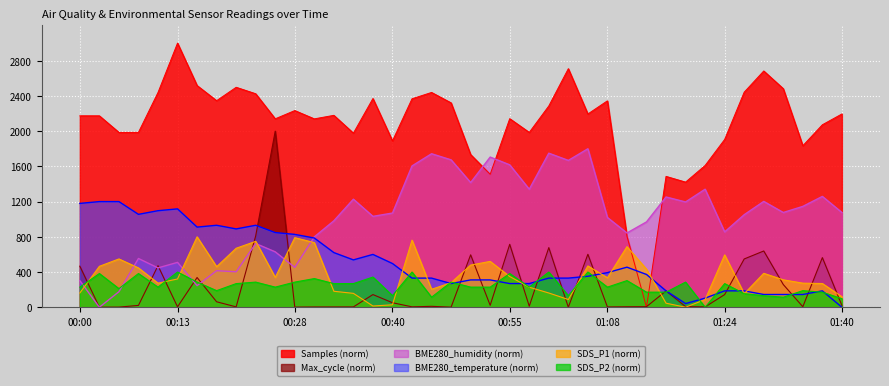

Reading left to right, extract all data points from this chart.

SDS_P1: 00:00=162.0	00:03=464.9	00:05=548.7	00:08=446.8	00:10=273.6	00:13=321.1	00:15=800.0	00:18=460.7	00:20=670.2	00:23=748.3	00:25=339.3	00:28=790.2	00:30=734.4	00:32=181.5	00:35=157.8	00:37=14.0	00:40=27.9	00:42=762.3	00:45=203.8	00:47=279.2	00:50=478.9	00:52=520.8	00:55=349.0	00:57=227.6	01:00=162.0	01:02=88.0	01:04=469.1	01:08=335.1	01:10=688.3	01:13=432.8	01:16=46.1	01:19=0.0	01:22=88.0	01:24=594.8	01:27=153.6	01:30=385.3	01:32=311.3	01:35=273.6	01:38=269.5	01:40=120.1
SDS_P2: 00:00=228.6	00:03=382.9	00:05=211.4	00:08=382.9	00:10=228.6	00:13=400.0	00:15=285.7	00:18=188.6	00:20=268.6	00:23=285.7	00:25=228.6	00:28=285.7	00:30=325.7	00:32=268.6	00:35=268.6	00:37=342.9	00:40=131.4	00:42=400.0	00:45=114.3	00:47=285.7	00:50=228.6	00:52=228.6	00:55=382.9	00:57=228.6	01:00=400.0	01:02=131.4	01:04=400.0	01:08=228.6	01:10=302.9	01:13=171.4	01:16=171.4	01:19=285.7	01:22=0.0	01:24=268.6	01:27=154.3	01:30=131.4	01:32=114.3	01:35=188.6	01:38=171.4	01:40=97.1
BME280_temperature: 00:00=1179.3	00:03=1200.0	00:05=1200.0	00:08=1055.2	00:10=1096.6	00:13=1117.2	00:15=910.3	00:18=931.0	00:20=889.7	00:23=931.0	00:25=848.3	00:28=827.6	00:30=786.2	00:32=620.7	00:35=537.9	00:37=600.0	00:40=496.6	00:42=331.0	00:45=331.0	00:47=269.0	00:50=310.3	00:52=310.3	00:55=269.0	00:57=269.0	01:00=331.0	01:02=331.0	01:04=351.7	01:08=393.1	01:10=455.2	01:13=372.4	01:16=186.2	01:19=41.4	01:22=103.4	01:24=186.2	01:27=186.2	01:30=144.8	01:32=144.8	01:35=144.8	01:38=186.2	01:40=0.0
BME280_humidity: 00:00=302.1	00:03=0.0	00:05=176.2	00:08=553.8	00:10=446.9	00:13=509.8	00:15=245.5	00:18=415.4	00:20=402.8	00:23=723.8	00:25=629.4	00:28=453.1	00:30=799.3	00:32=981.8	00:35=1227.3	00:37=1032.2	00:40=1069.9	00:42=1604.9	00:45=1743.4	00:47=1674.1	00:50=1416.1	00:52=1705.6	00:55=1617.5	00:57=1340.6	01:00=1749.7	01:02=1667.8	01:04=1800.0	01:08=1019.6	01:10=843.4	01:13=969.2	01:16=1252.4	01:19=1195.8	01:22=1340.6	01:24=855.9	01:27=1051.0	01:30=1202.1	01:32=1076.2	01:35=1145.5	01:38=1258.7	01:40=1076.2
Max_cycle: 00:00=466.5	00:03=0.8	00:05=1.5	00:08=20.8	00:10=471.9	00:13=4.6	00:15=337.6	00:18=62.1	00:20=4.2	00:23=810.3	00:25=2000.0	00:28=1.5	00:30=3.1	00:32=3.5	00:35=3.9	00:37=143.9	00:40=51.3	00:42=4.6	00:45=10.4	00:47=1.2	00:50=595.4	00:52=22.0	00:55=714.6	00:57=12.0	01:00=677.2	01:02=0.0	01:04=601.6	01:08=3.5	01:10=5.4	01:13=6.6	01:16=185.2	01:19=7.3	01:22=3.9	01:24=143.9	01:27=548.3	01:30=639.0	01:32=258.2	01:35=5.8	01:38=563.8	01:40=20.8
Samples: 00:00=2174.2	00:03=2174.0	00:05=1985.8	00:08=1986.4	00:10=2438.7	00:13=3000.0	00:15=2518.1	00:18=2346.0	00:20=2498.0	00:23=2424.7	00:25=2140.1	00:28=2233.7	00:30=2139.5	00:32=2179.5	00:35=1977.5	00:37=2370.7	00:40=1889.2	00:42=2367.6	00:45=2439.5	00:47=2321.1	00:50=1734.2	00:52=1510.0	00:55=2141.9	00:57=1985.8	01:00=2286.1	01:02=2709.4	01:04=2194.9	01:08=2344.4	01:10=806.5	01:13=0.0	01:16=1486.2	01:19=1421.1	01:22=1610.2	01:24=1906.0	01:27=2442.5	01:30=2683.4	01:32=2482.4	01:35=1834.5	01:38=2072.5	01:40=2195.1